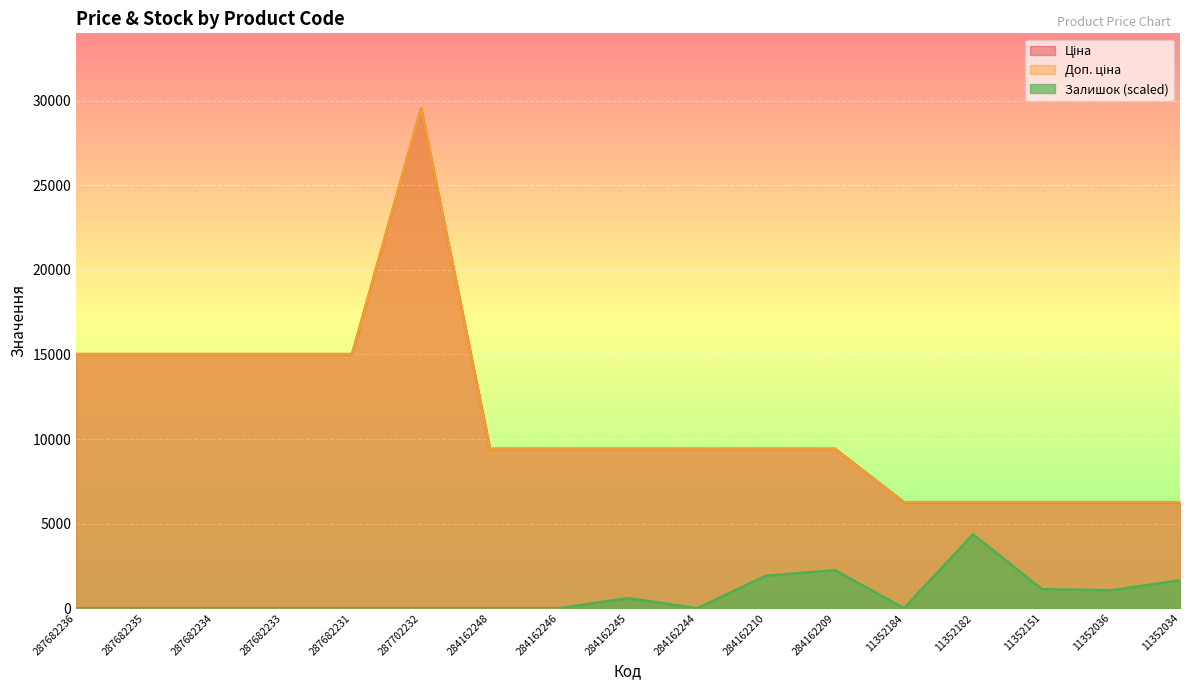

True or false: Залишок and Доп. ціна cross at least once.

False